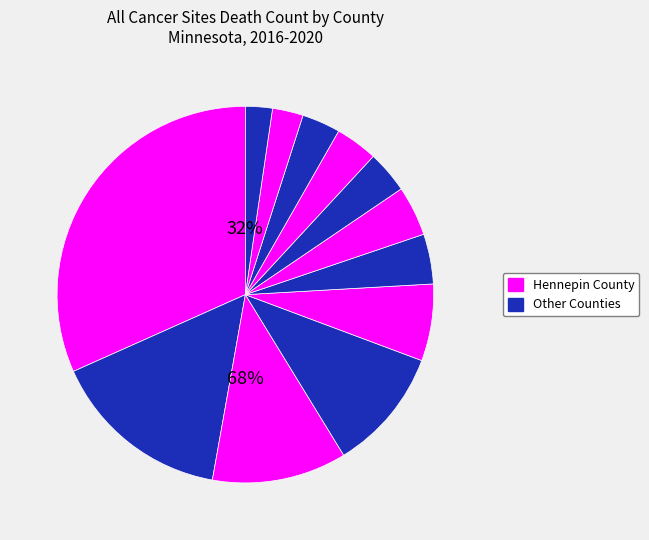

How many slices are in this pie chart?

12